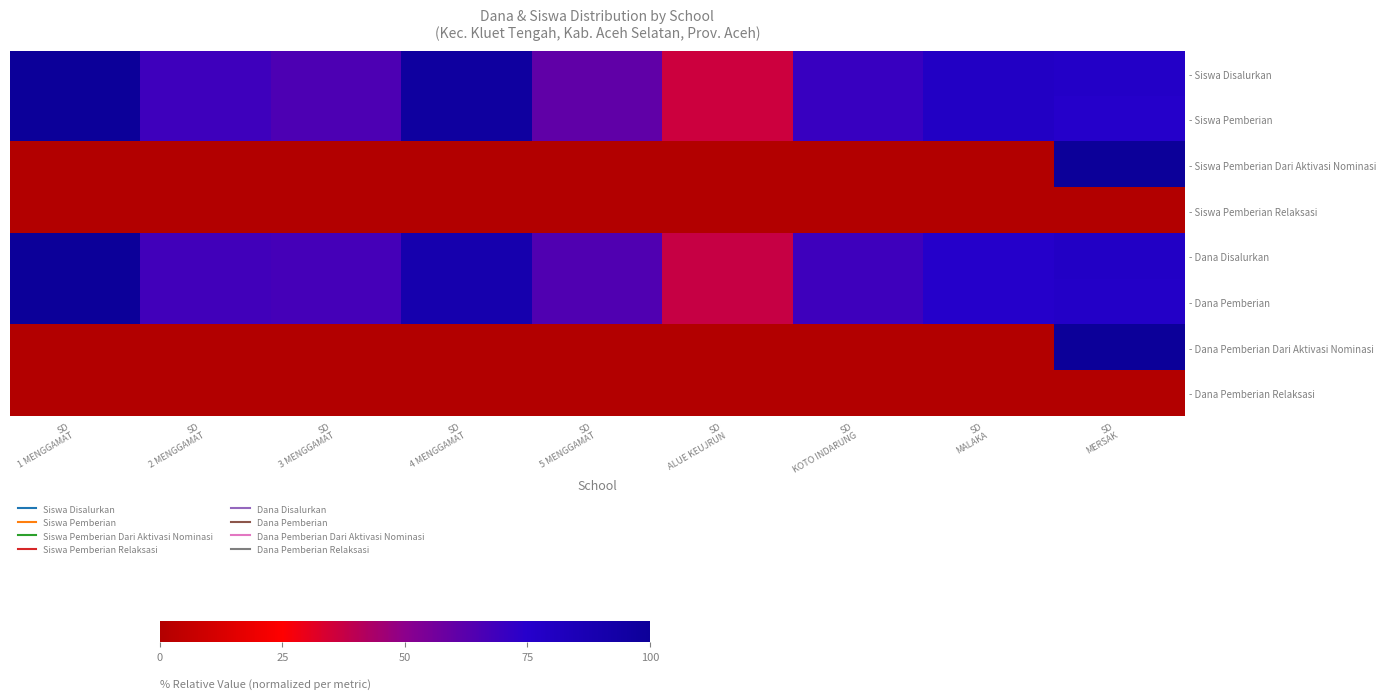

Between SD
MERSAK and SD
MALAKA, which is larger?

SD
MALAKA